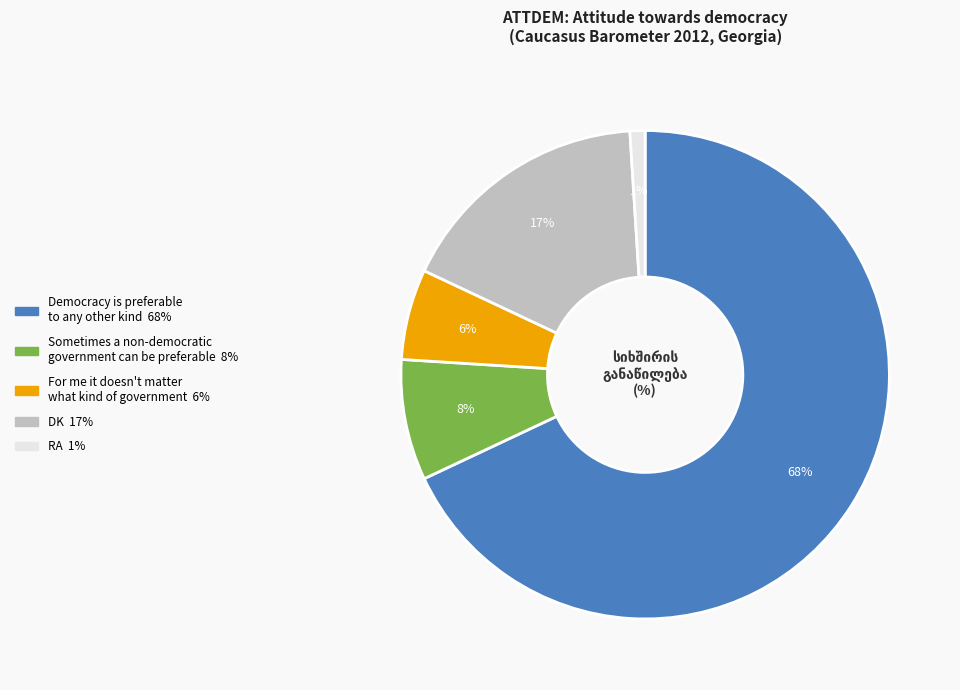

Is the sum of For me it doesn't matter what kind of government and Democracy is preferable to any other kind greater than half?

Yes